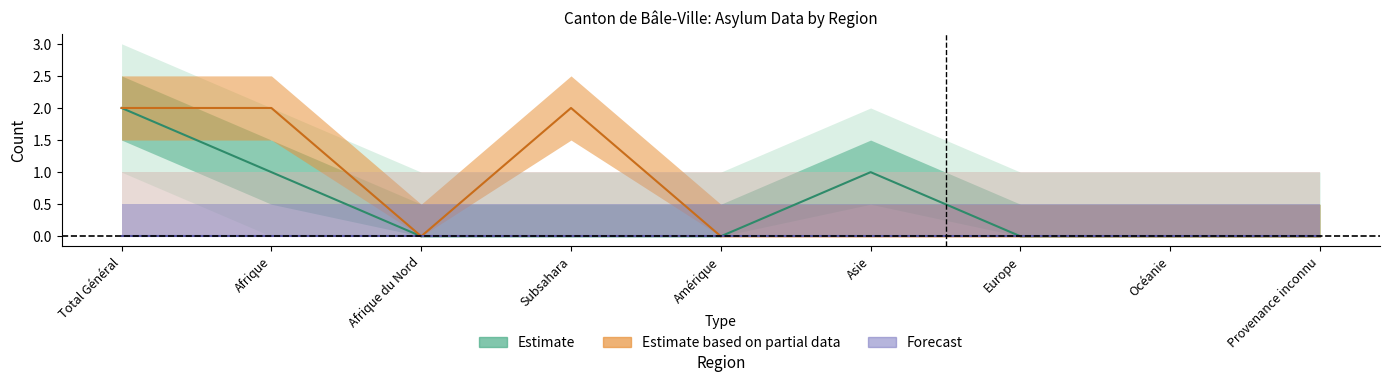

Does the chart display data point markers on the line(s)?

No